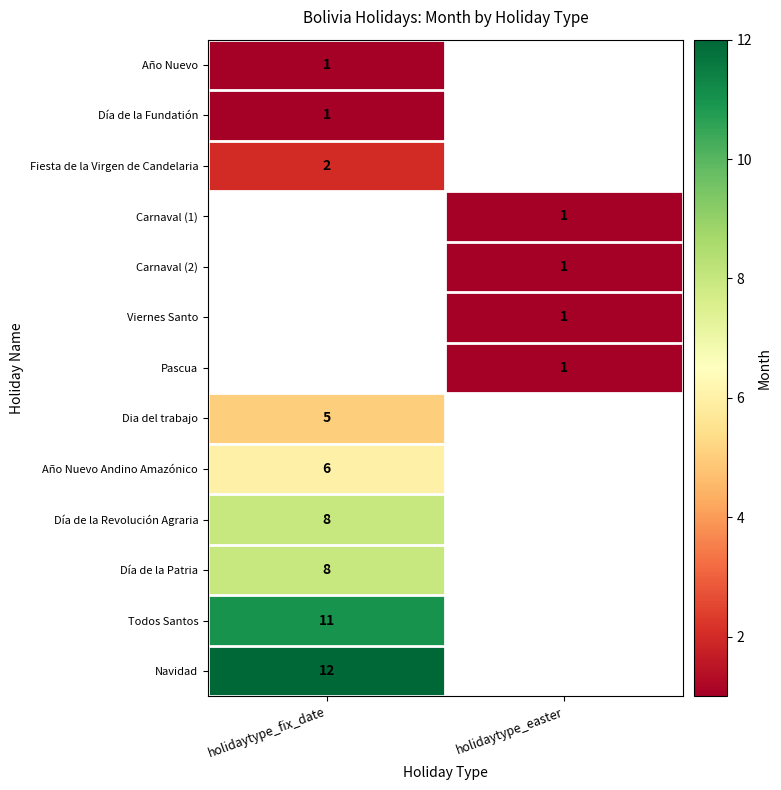

Is the value of Viernes Santo at holidaytype_easter greater than the value of Navidad at holidaytype_fix_date?

No